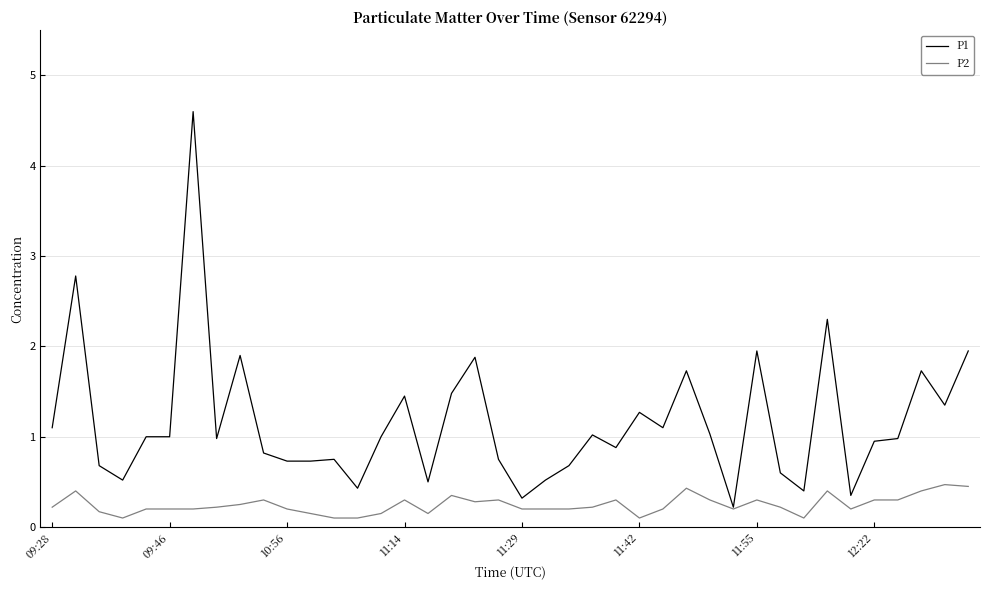

Which series has the largest total across all categories?

P1